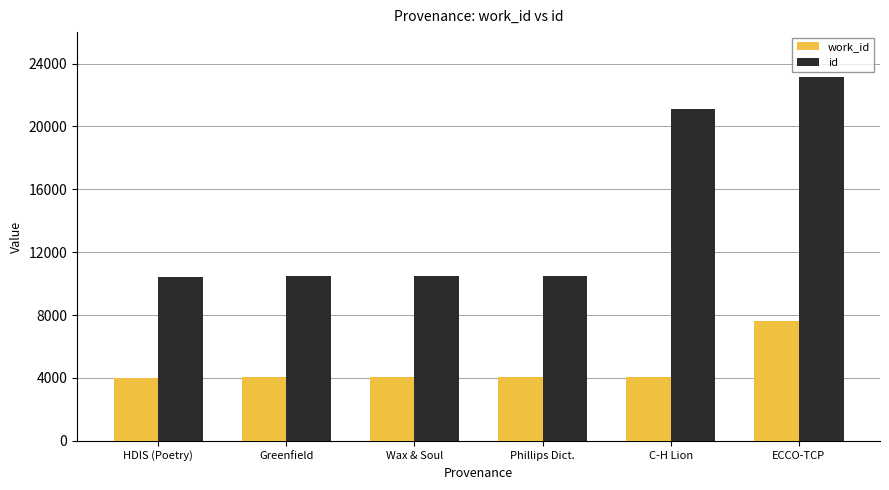

What is the label of the 6th bar from the right?

HDIS (Poetry)